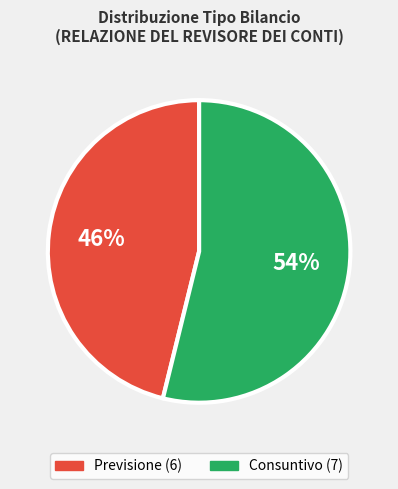

To the nearest percent, what is the average slice percentage?

50%